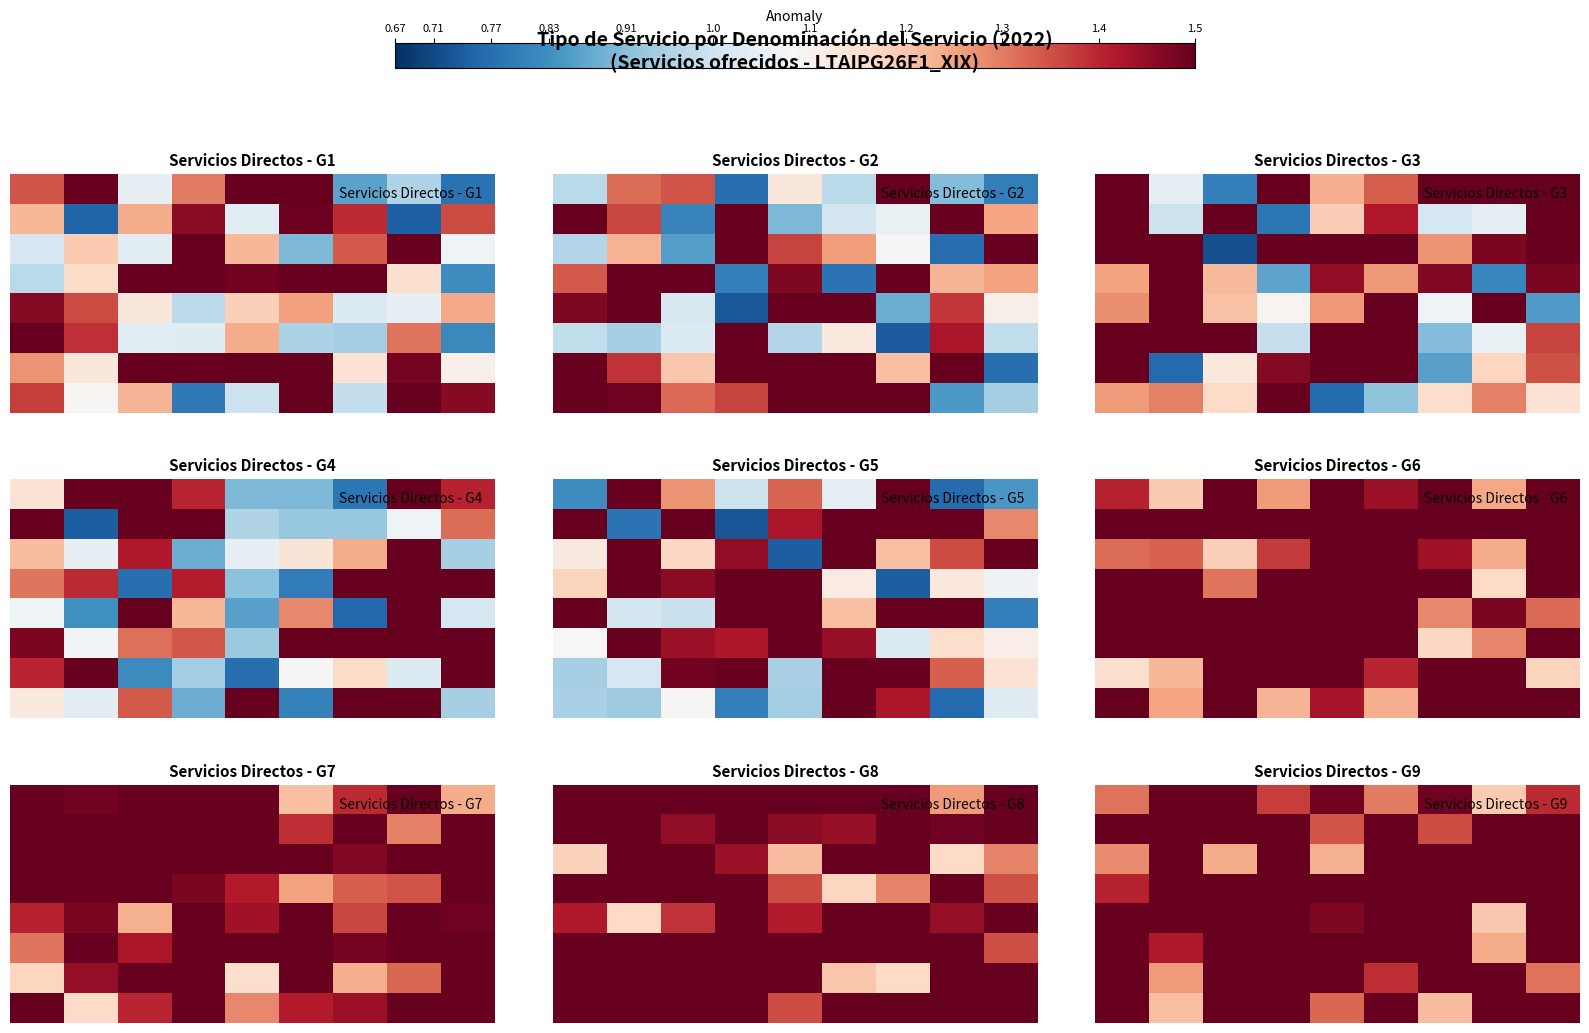

What is the maximum value shown in the chart?

2.1